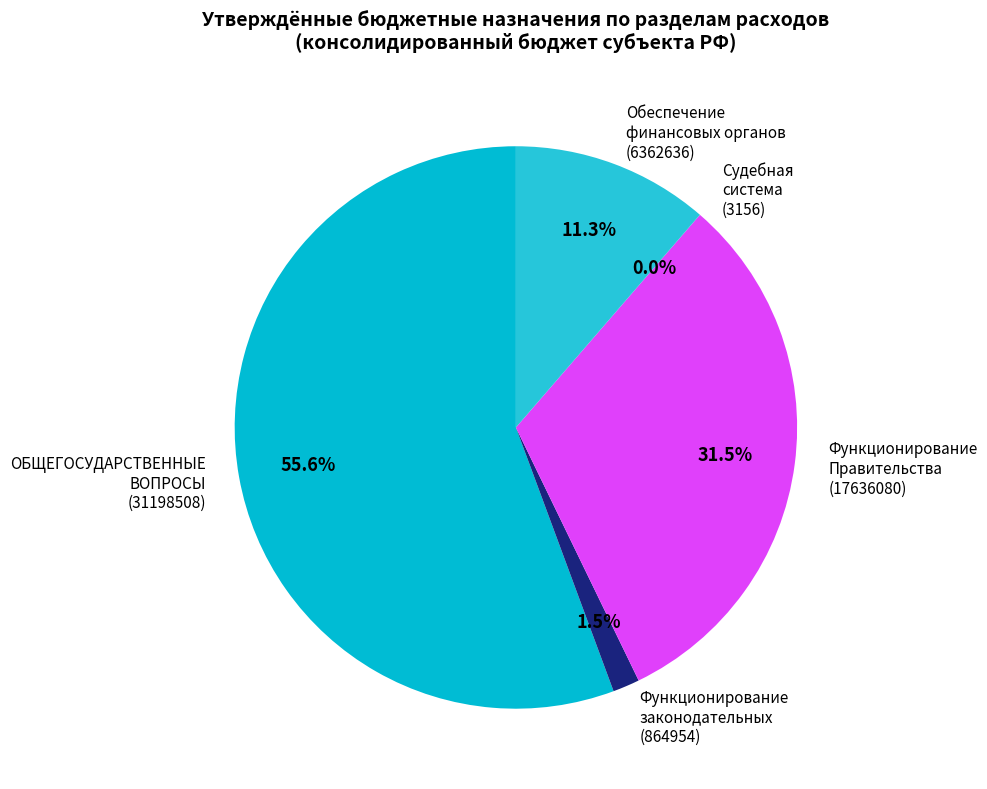

To the nearest percent, what is the average slice percentage?

20%